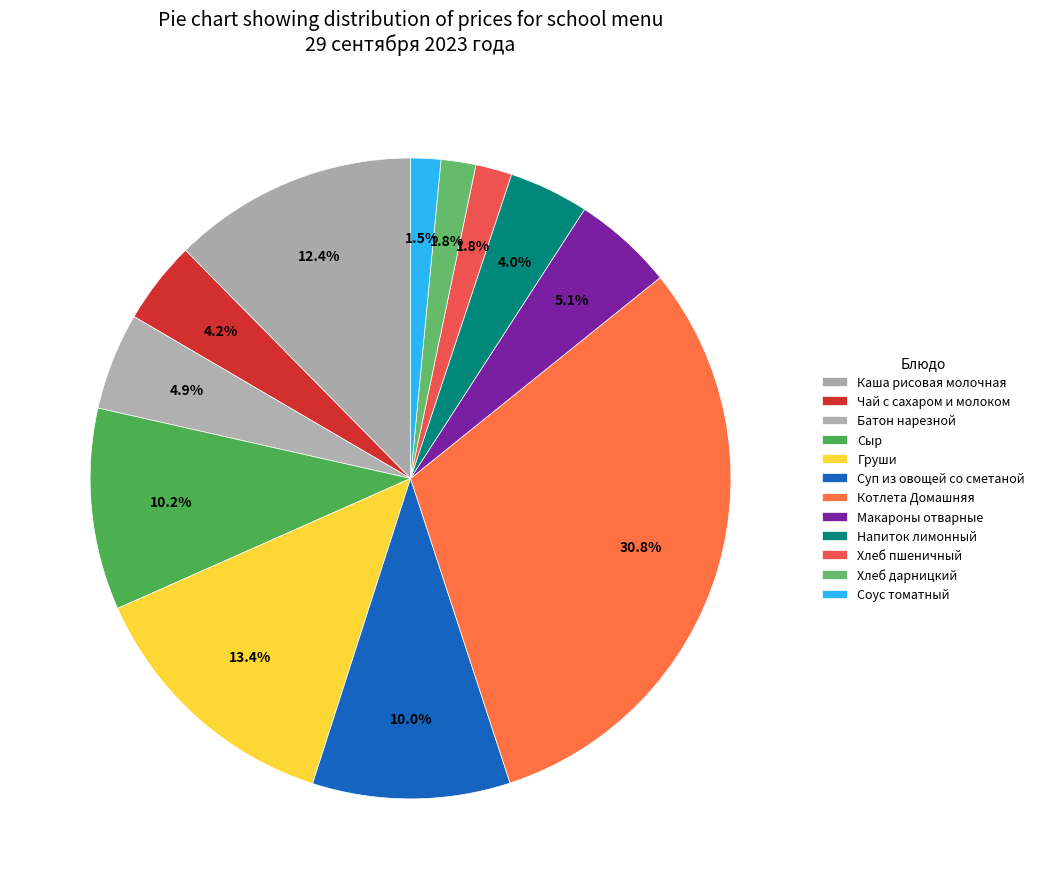

To the nearest percent, what is the difference between the largest and smallest slice percentages?

29%